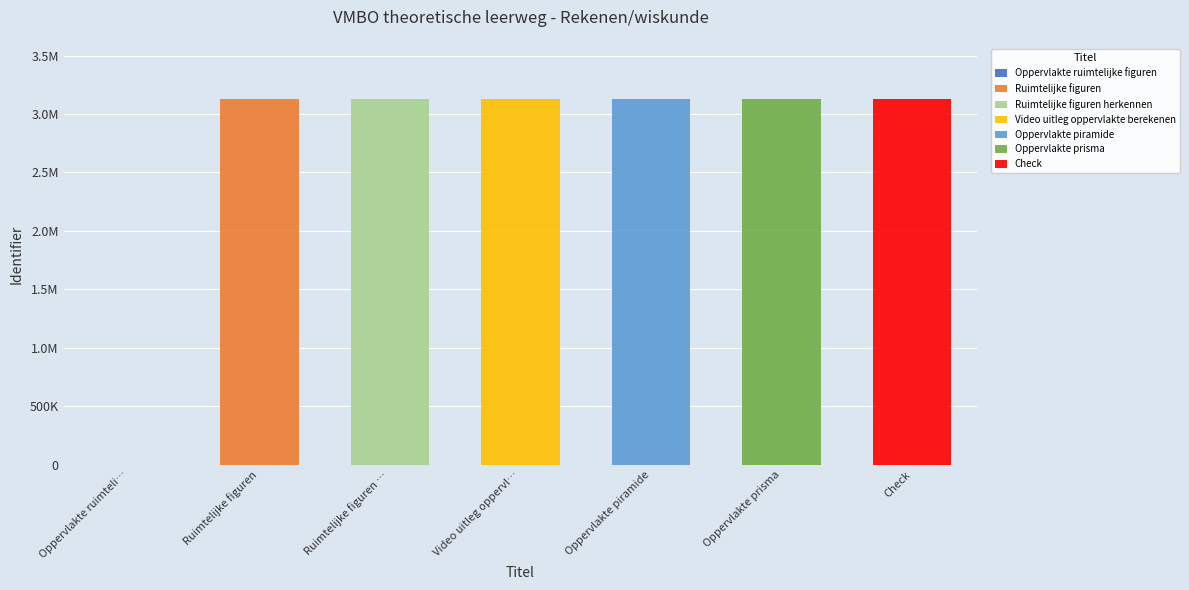

What is the greatest value displayed?

3130679